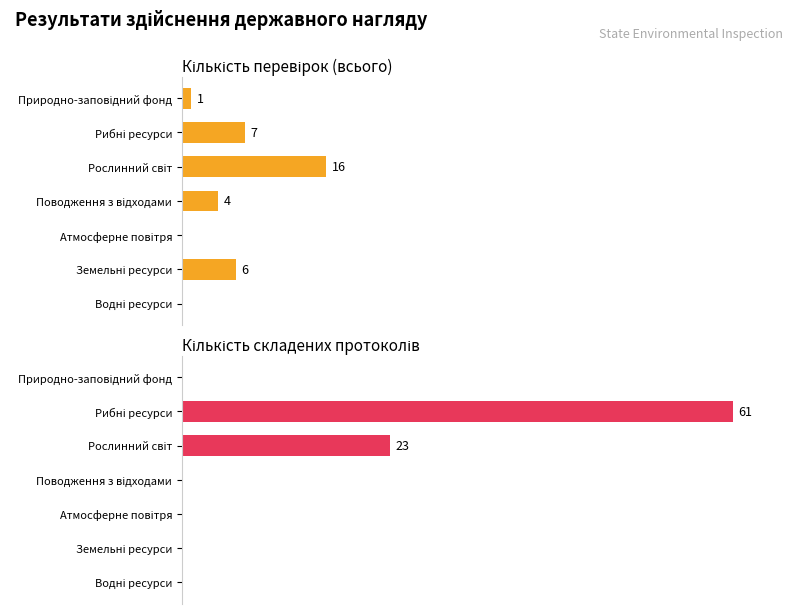

List the series in order of their overall mean, lowest first.

Кількість перевірок (всього), Кількість складених протоколів